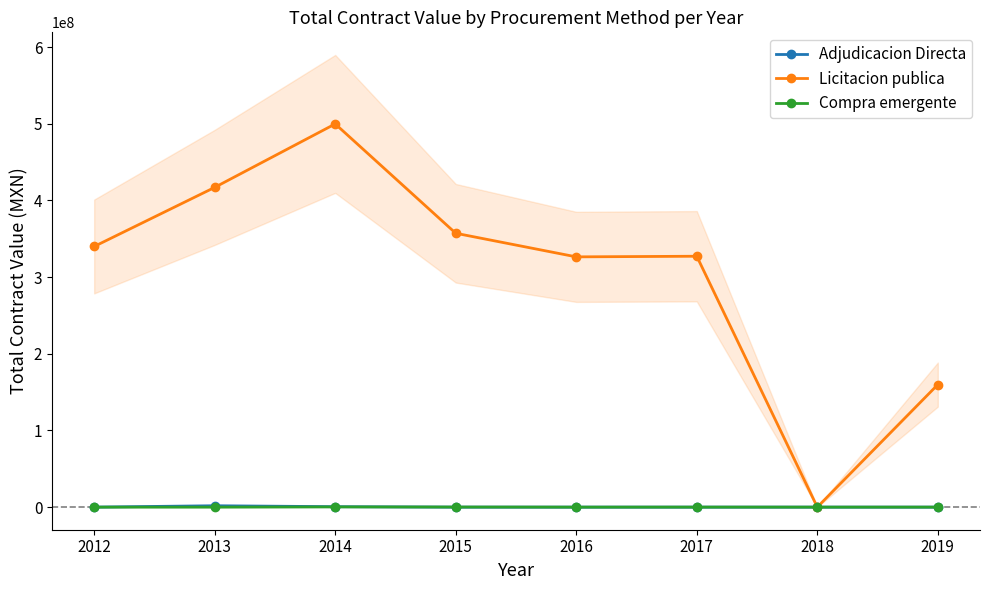

Is it true that Compra emergente equals 0.0 at 2013?

True